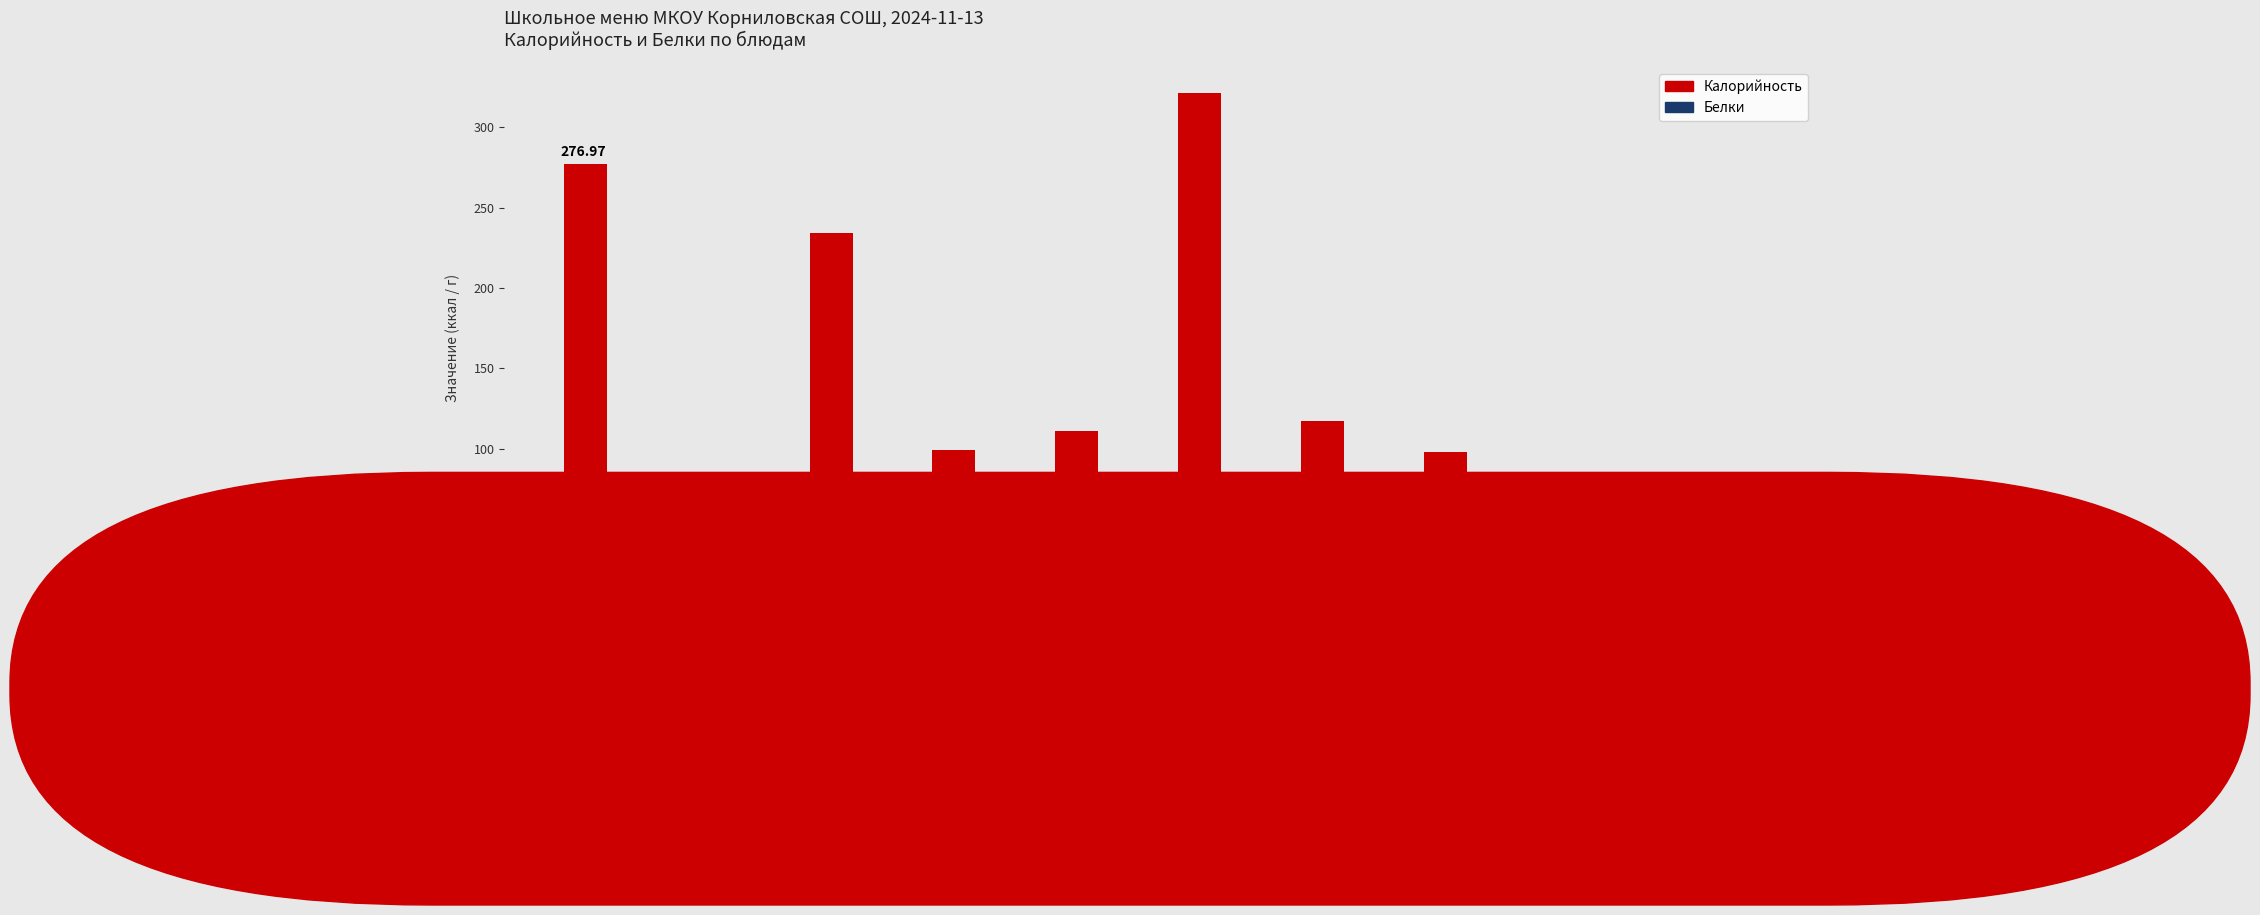

What are all the series names shown in the legend?

Калорийность, Белки